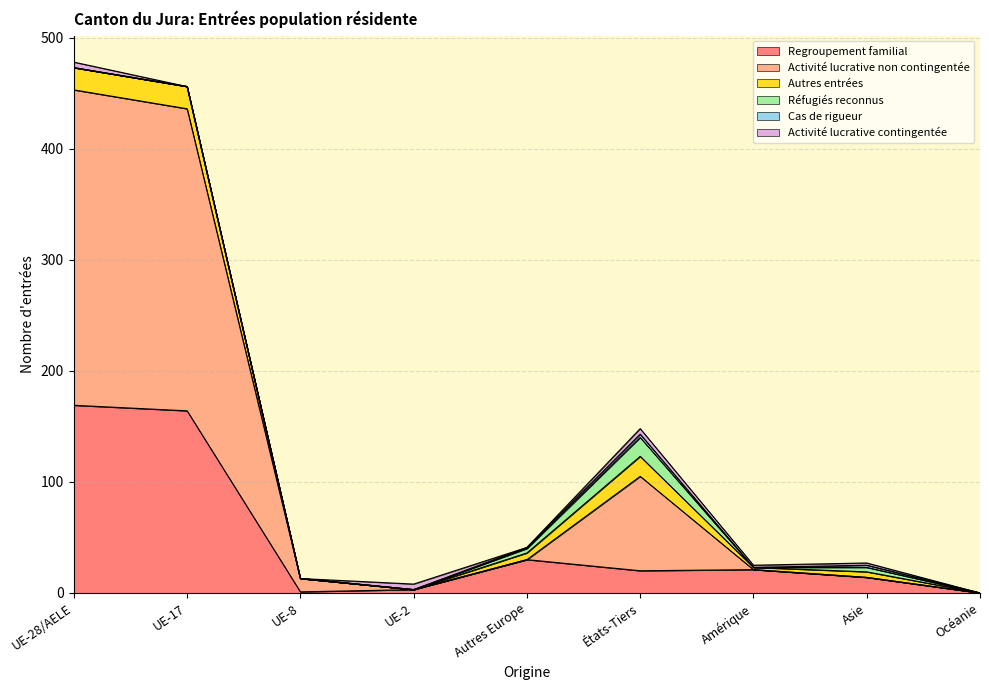

Where does the Regroupement familial series first go above 20?

UE-28/AELE